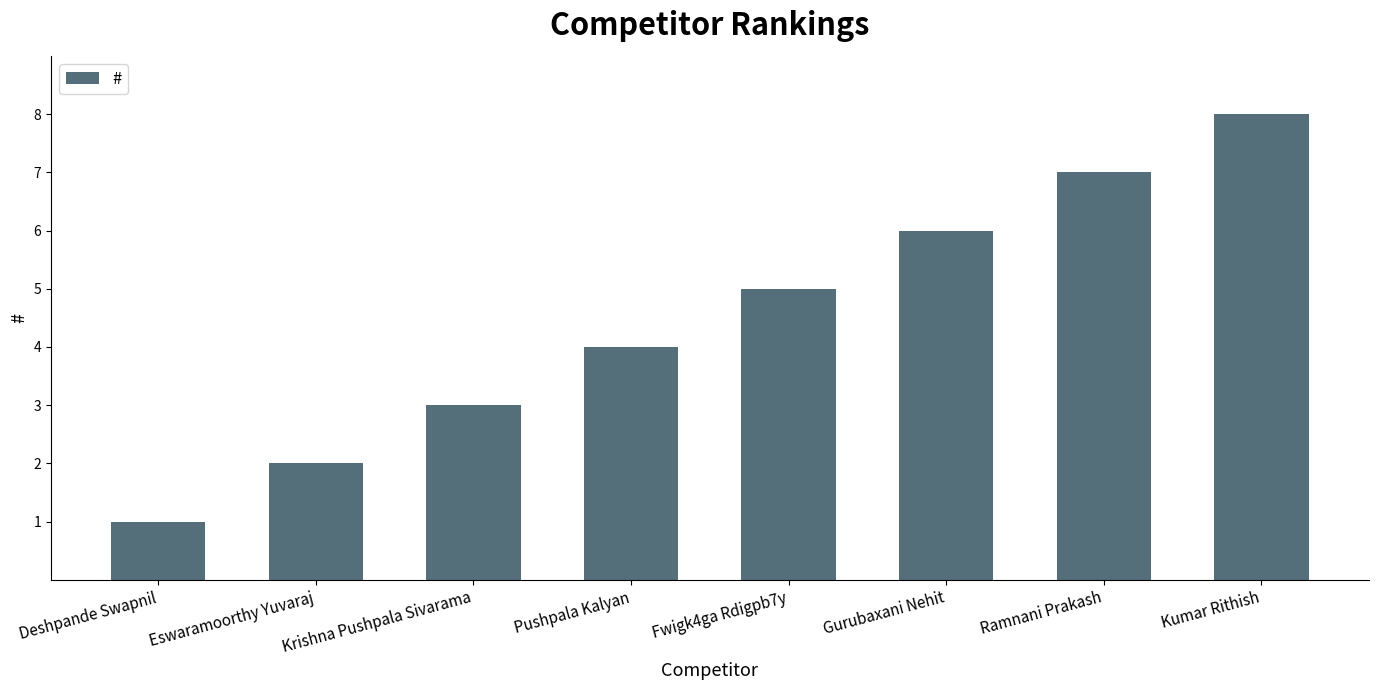

At which label is the value closest to 4?

Pushpala Kalyan